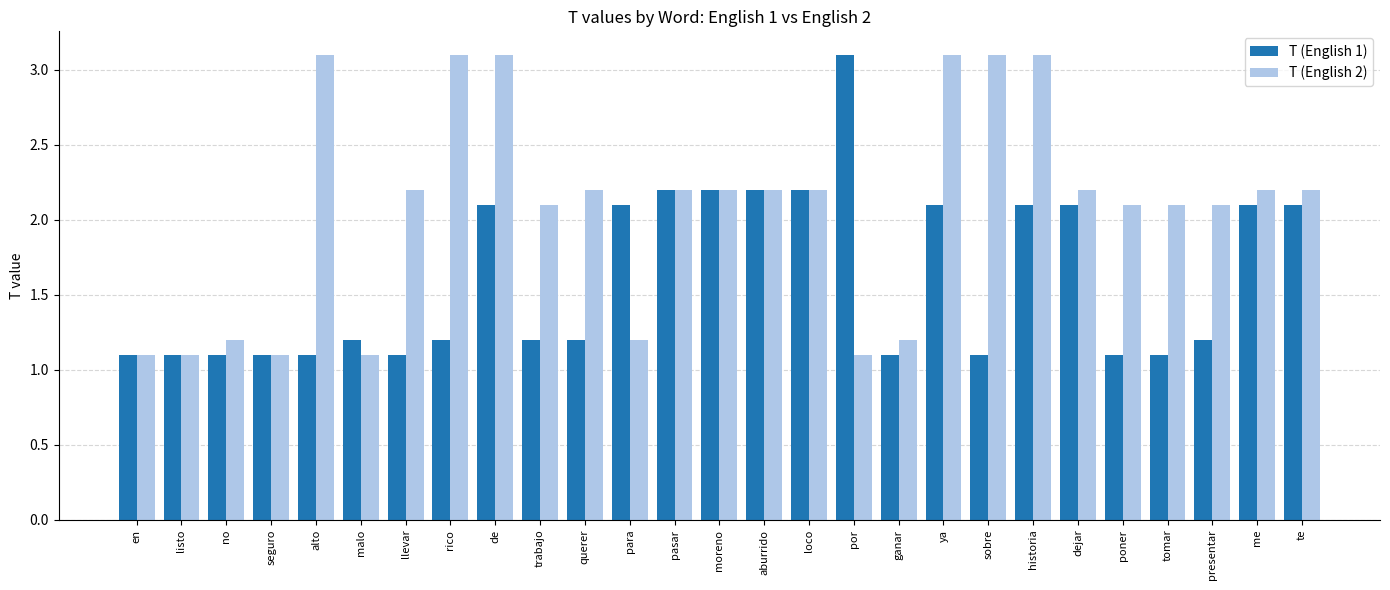

Read the T (English 1) value at ganar.

1.1